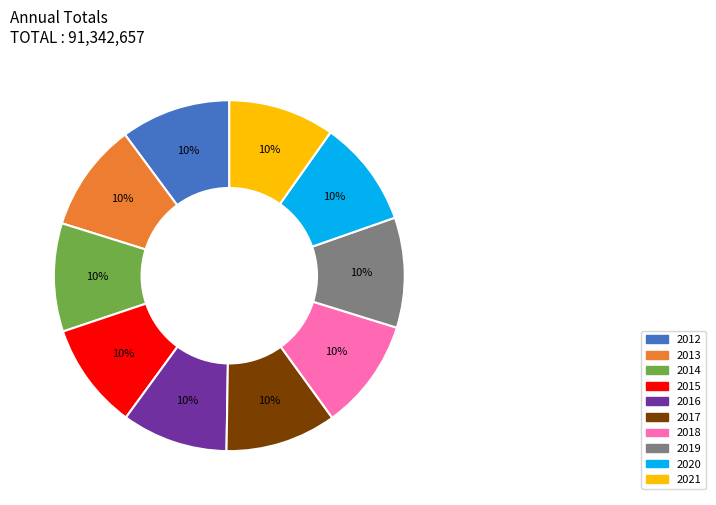

Combined, do 2015 and 2016 account for over 50%?

No